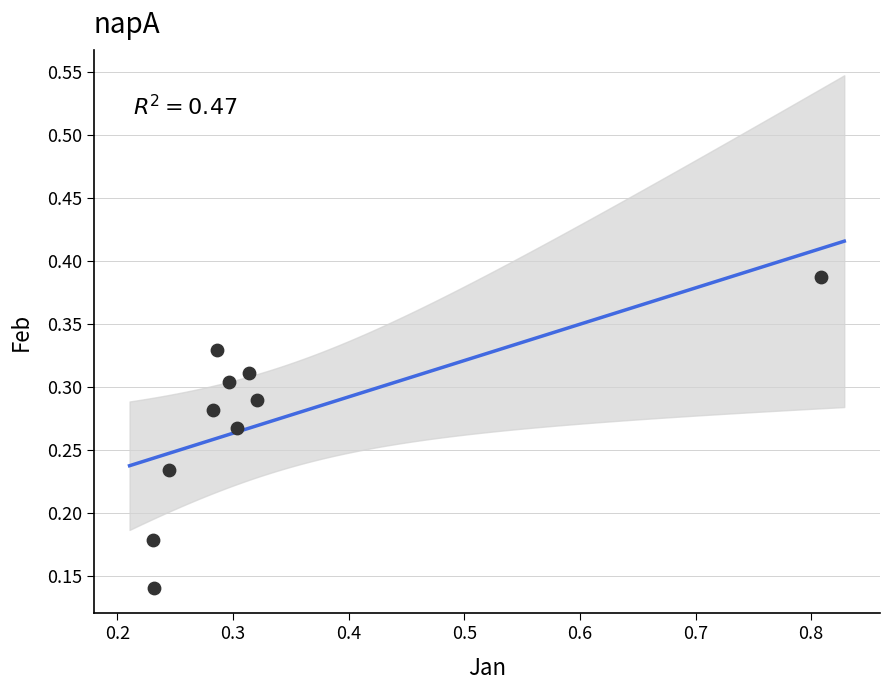

Count the number of points in this scatter plot.

10